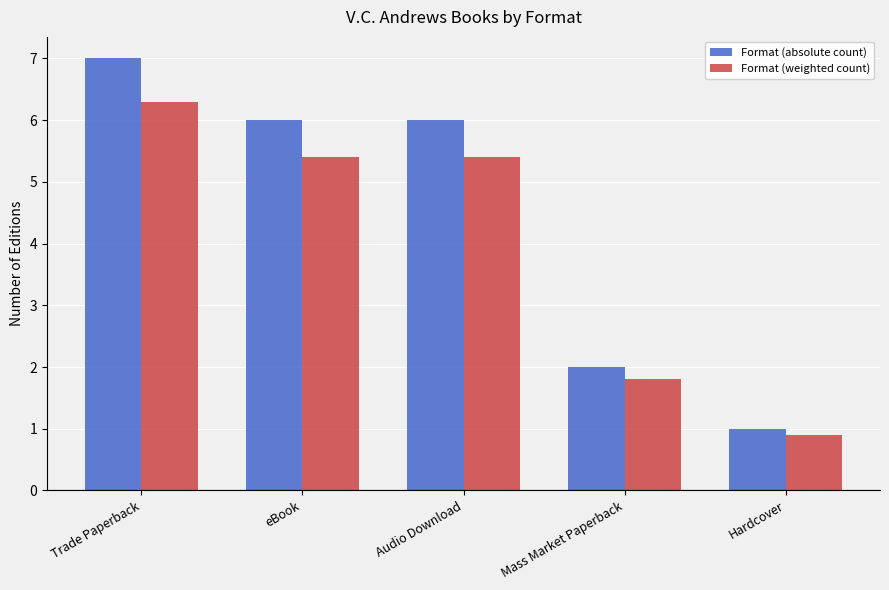

List the series in order of their overall mean, lowest first.

Format (weighted count), Format (absolute count)